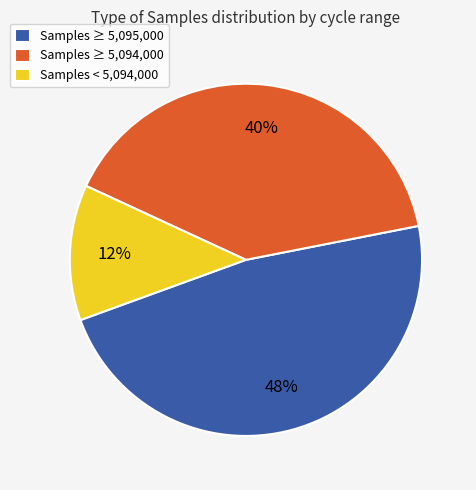

Is the sum of Samples < 5,094,000 and Samples ≥ 5,094,000 greater than half?

Yes